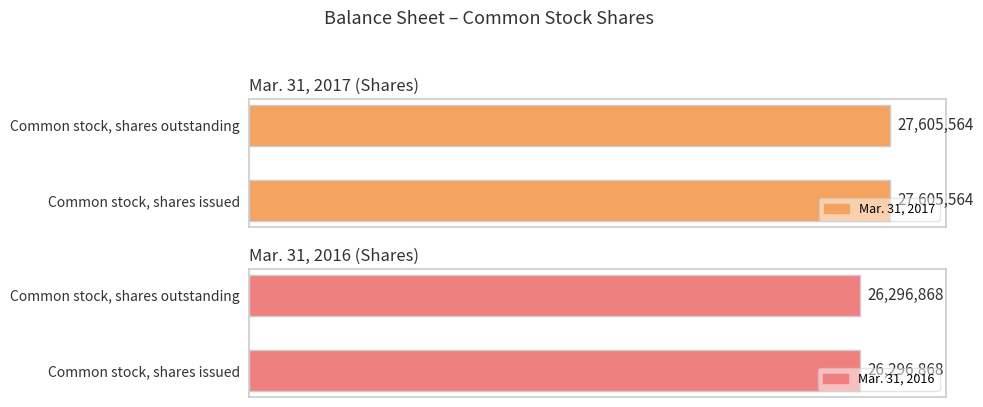

What position from the right is Common stock, shares outstanding?

1